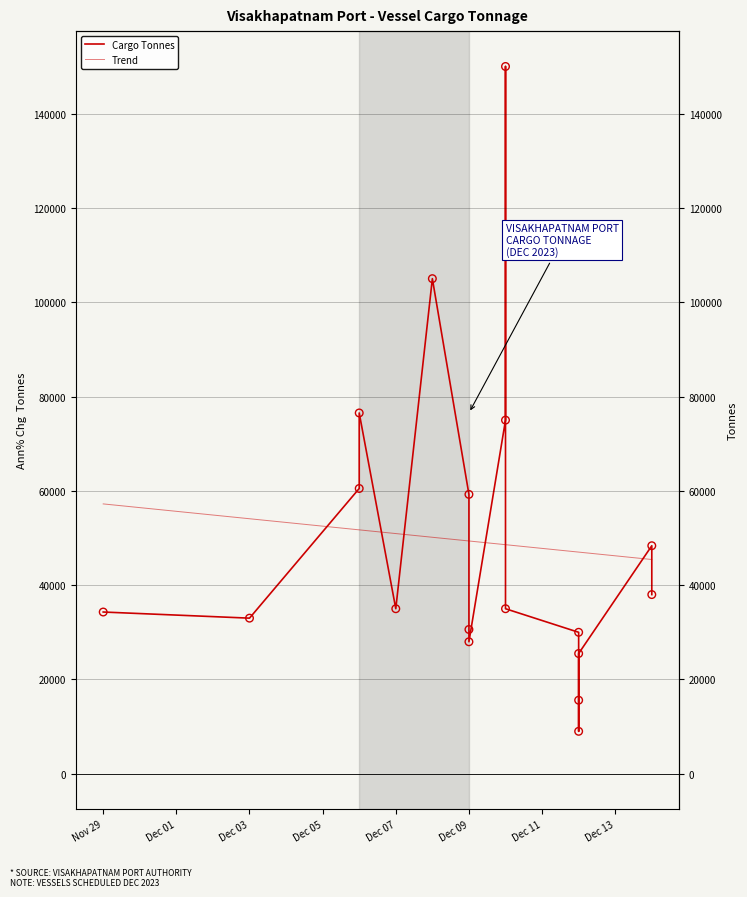

Which series contains the lowest Y value?

Cargo Tonnes